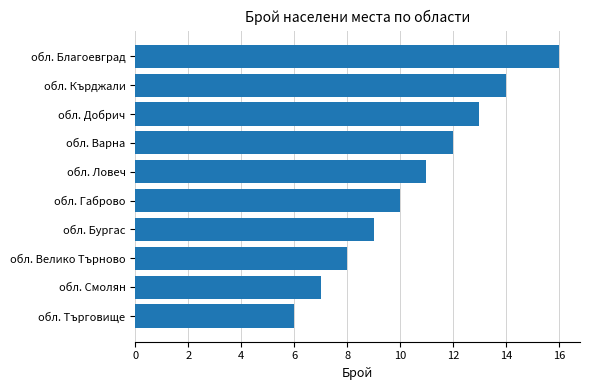

The chart shows a value of 17 at обл. Ловеч. True or false?

False